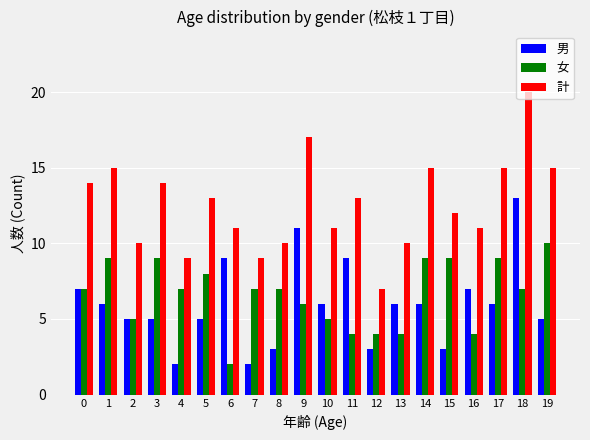

What is the difference between the 女 values at 19 and 14?

1